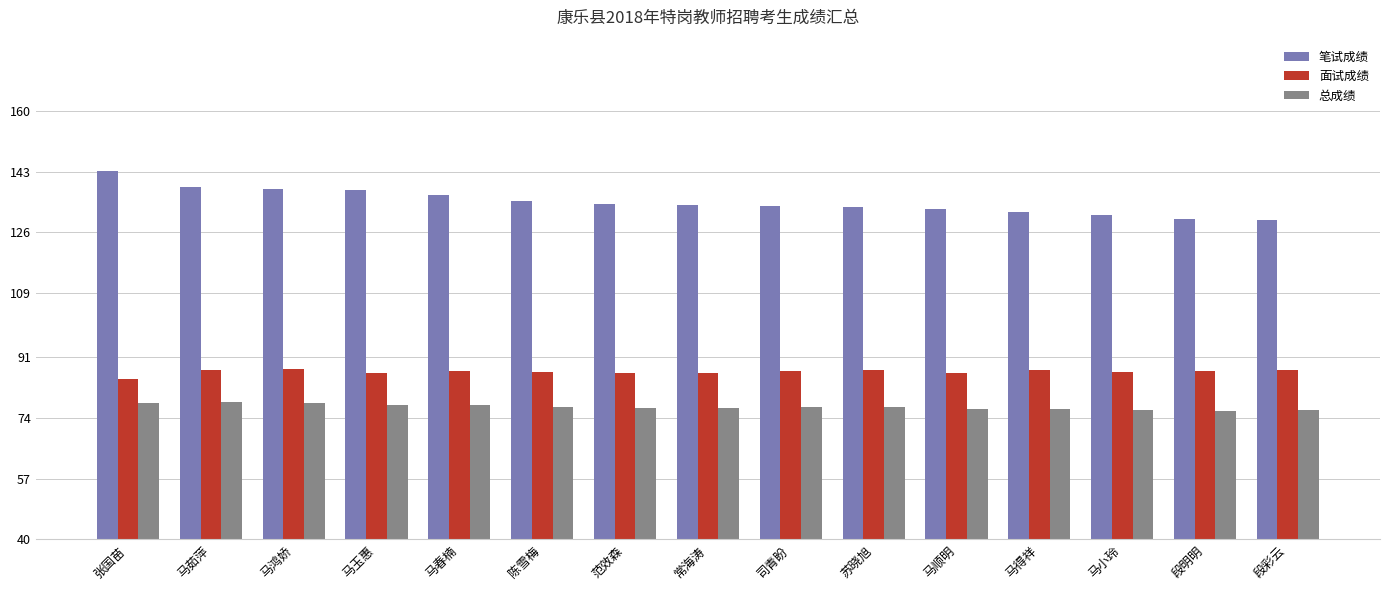

What is the value of the 面试成绩 bar at the 15th from the left?

87.5